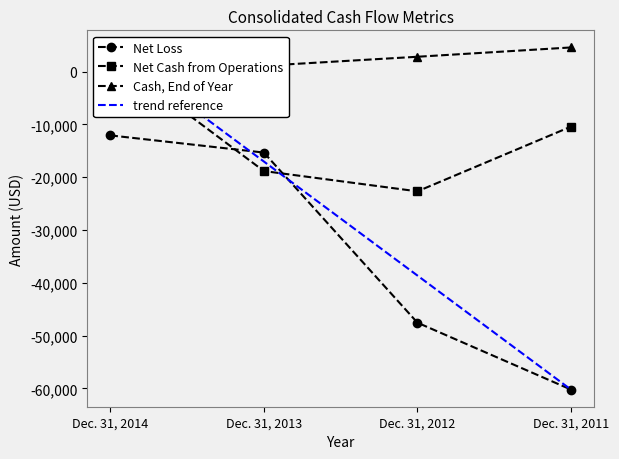

Which category has the lowest value in the Cash, End of Year series?

Dec. 31, 2013